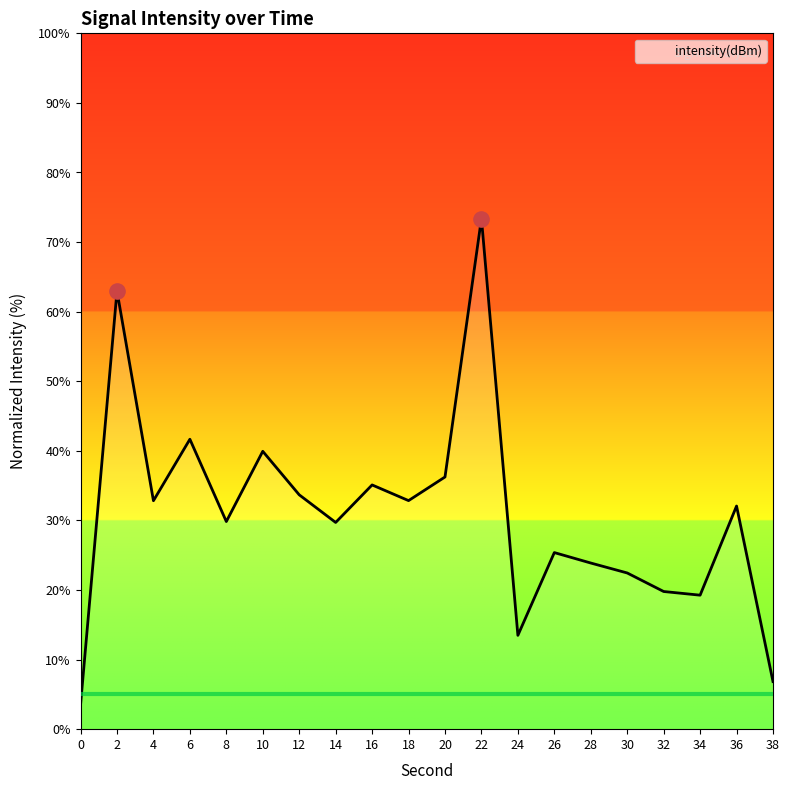

What is the ratio of the value at 30 to the value at 16?

0.6